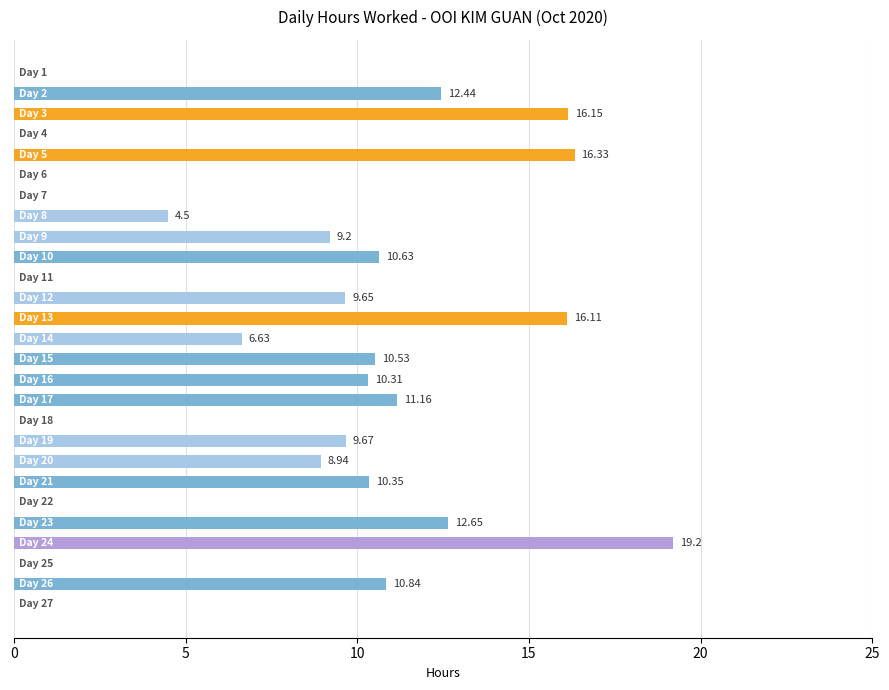

How many series are shown in this chart?

1